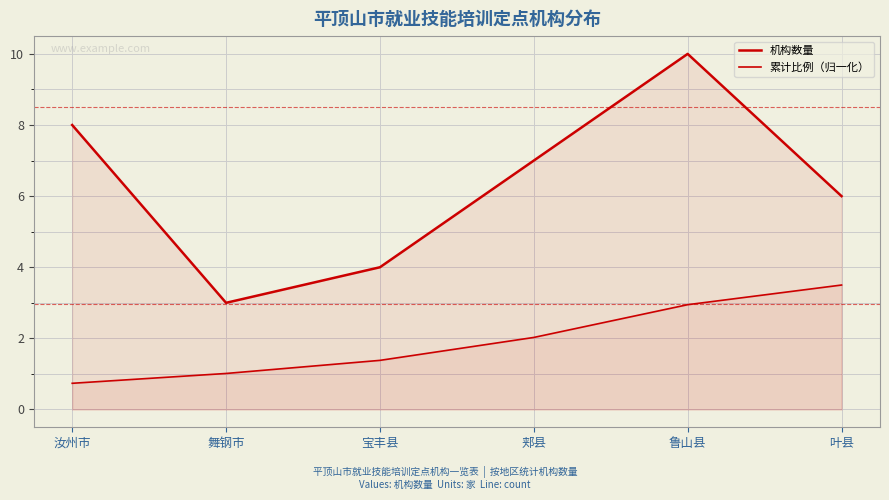

True or false: 机构数量 and 累计比例（归一化） intersect in this chart.

False